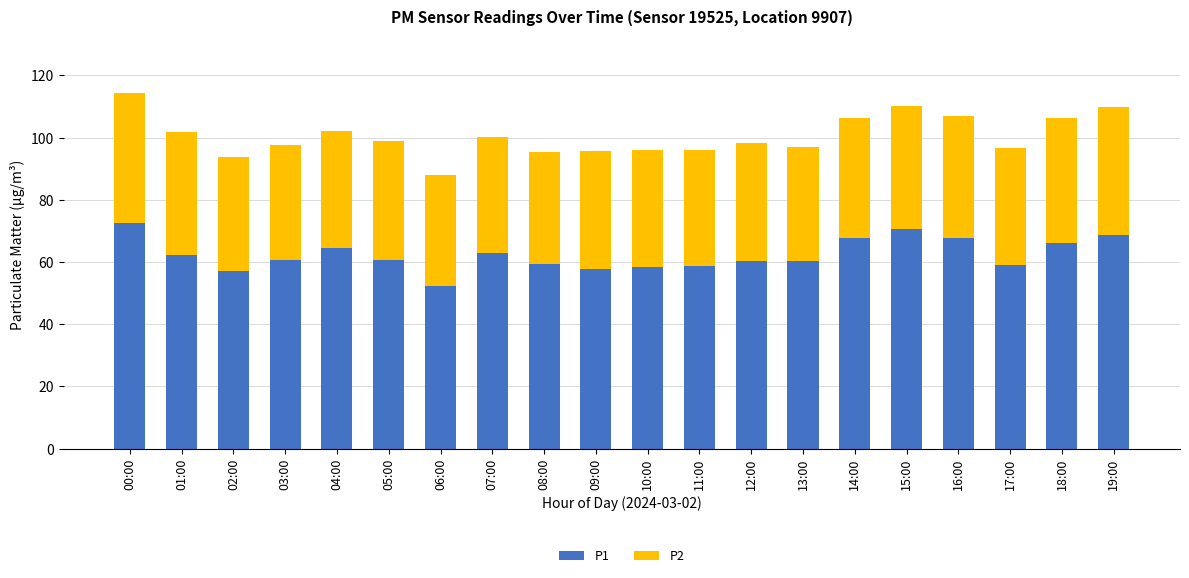

What is the total value across all series at 05:00?

99.0